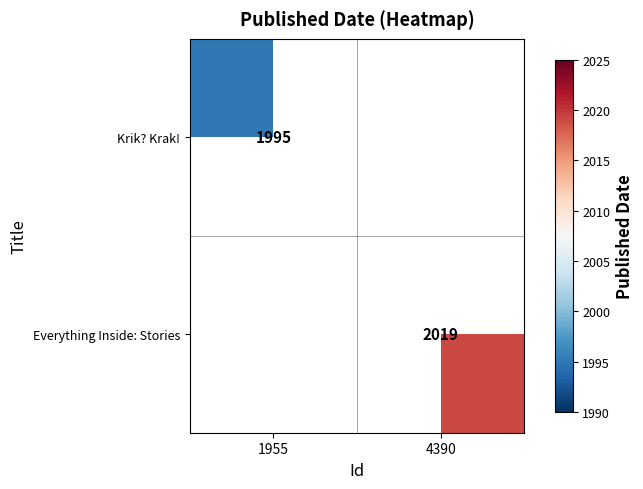

Is the value of Everything Inside: Stories at 4390 greater than the value of Krik? Krak! at 1955?

Yes